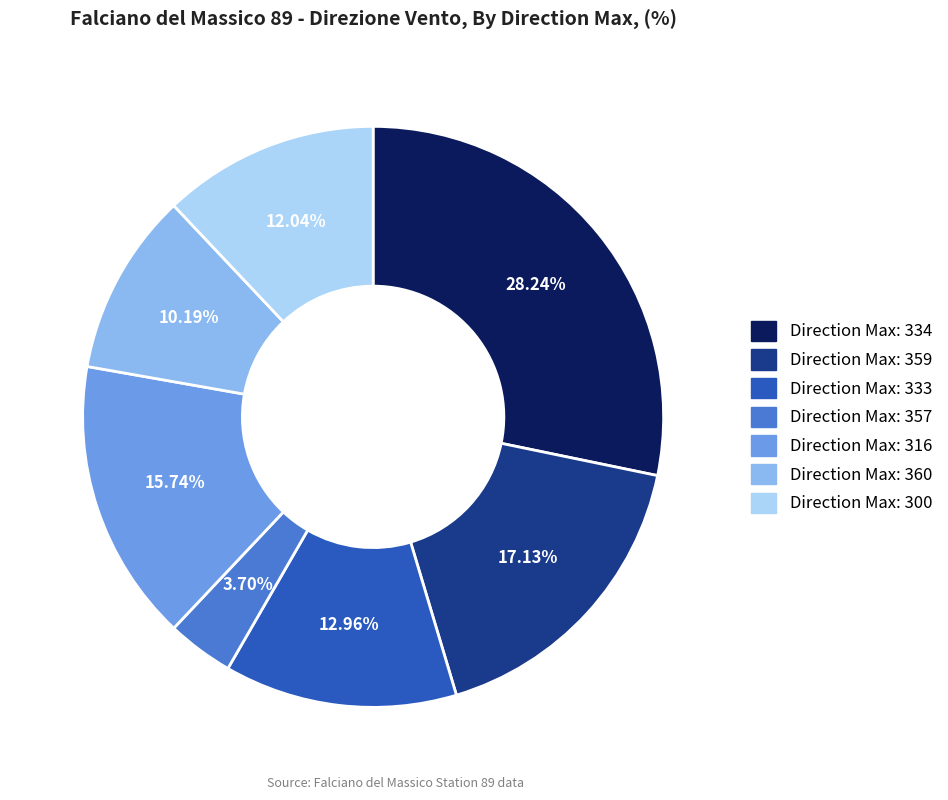

Is there any slice that represents more than half of the pie?

No